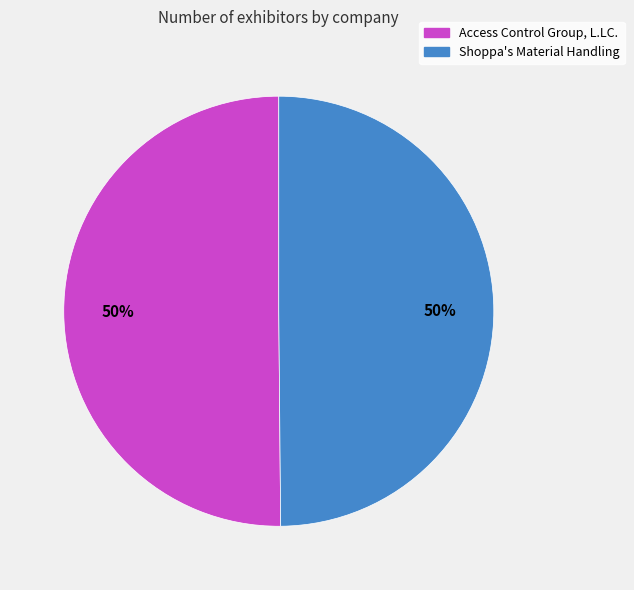

To the nearest percent, what is the average slice percentage?

50%